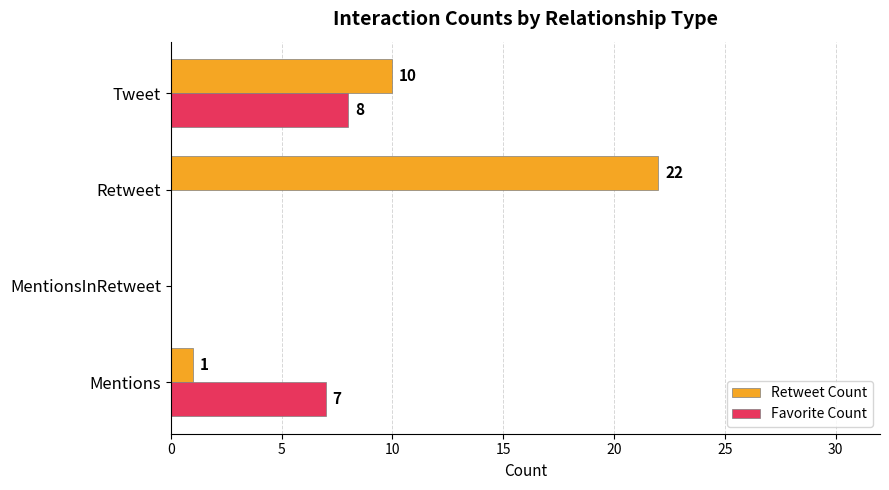

How many categories are shown in the chart?

4